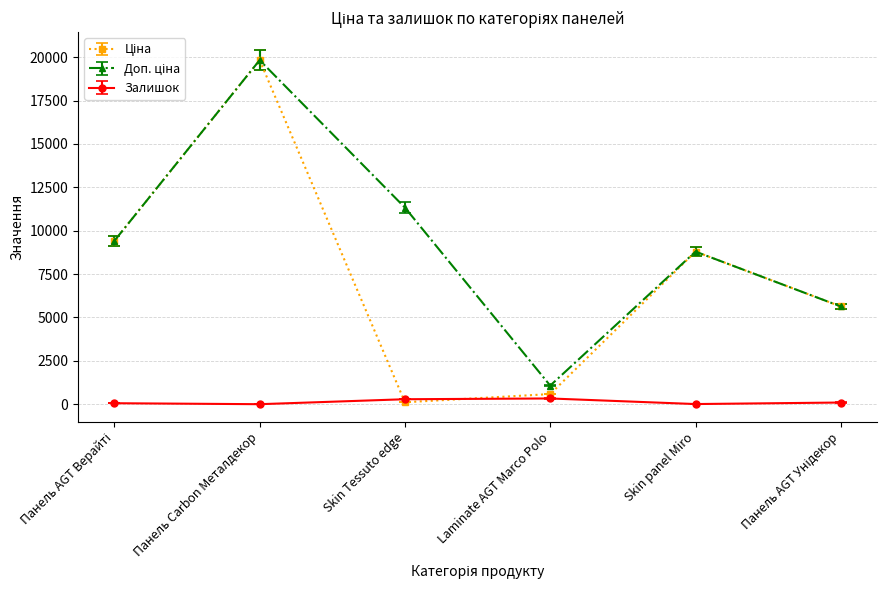

At which category is the sum across all series the highest?

Панель Carbon Металдекор